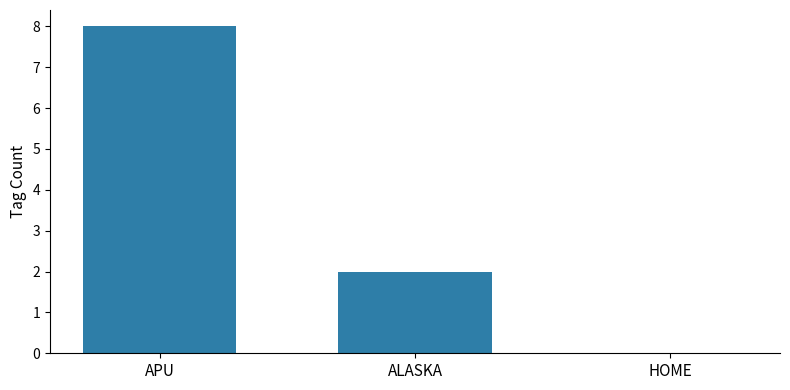

True or false: the data shows -4 at HOME.

False